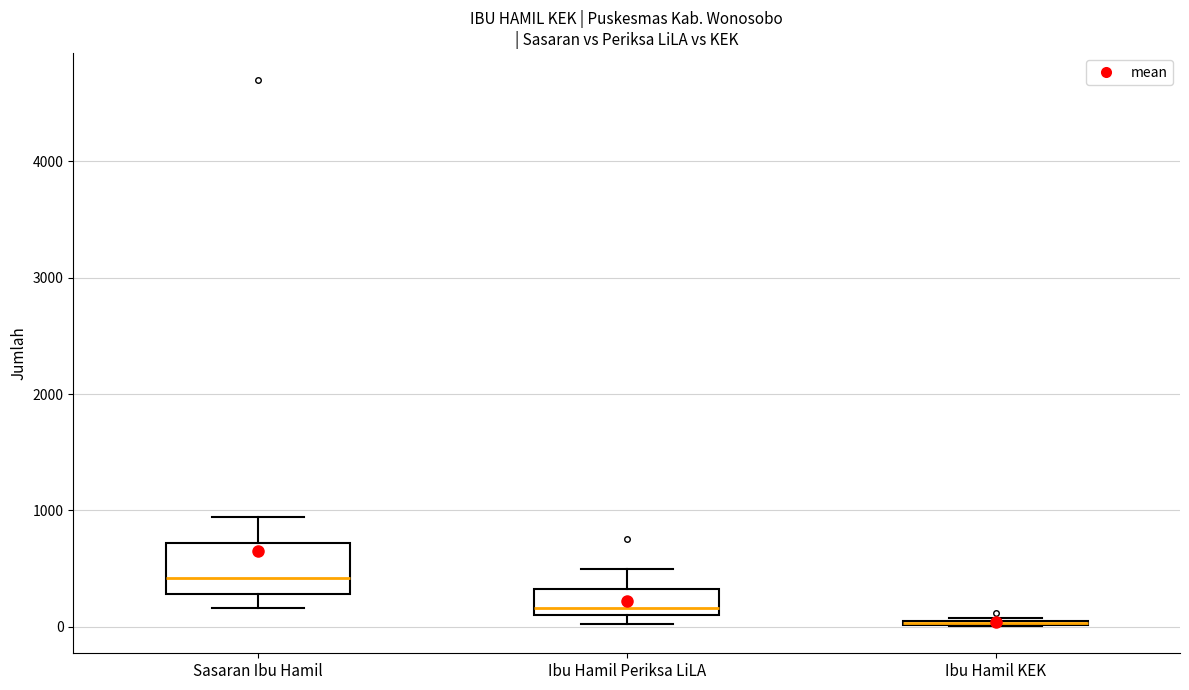

Where does the upper whisker of the box for Sasaran Ibu Hamil end on the y-axis? The values are not printed on the chart, so give them approximately, as read against the axis.

900